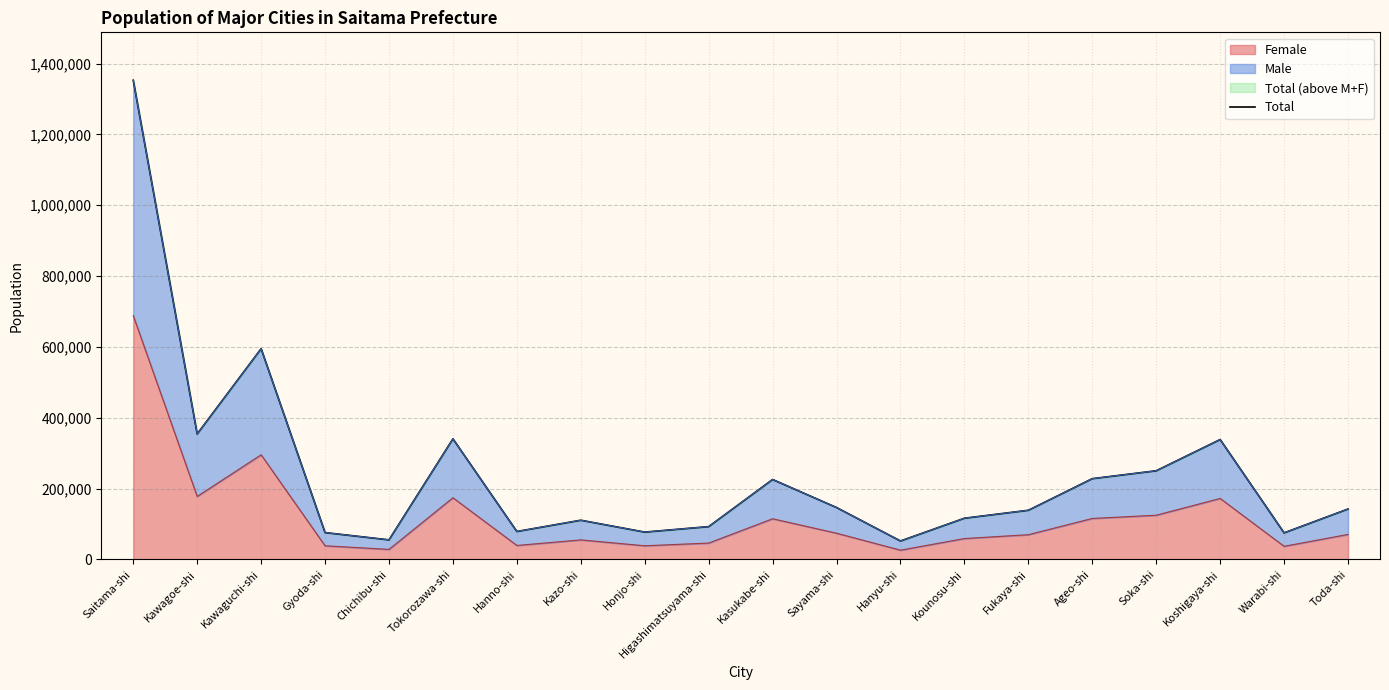

What is the label of the 19th point from the right?

Kawagoe-shi